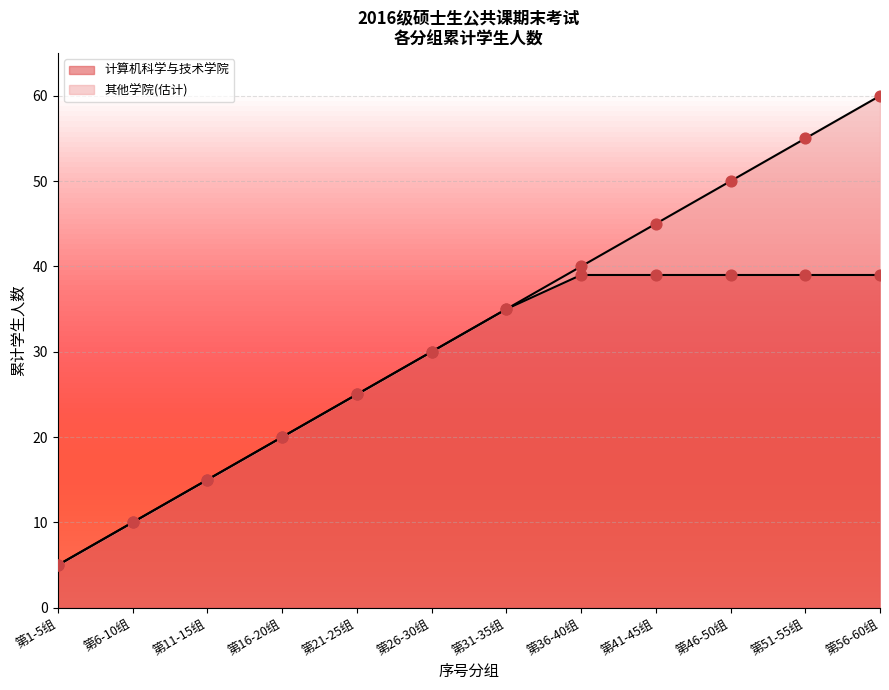

The value of 计算机科学与技术学院 at 第6-10组 is 10. True or false?

True